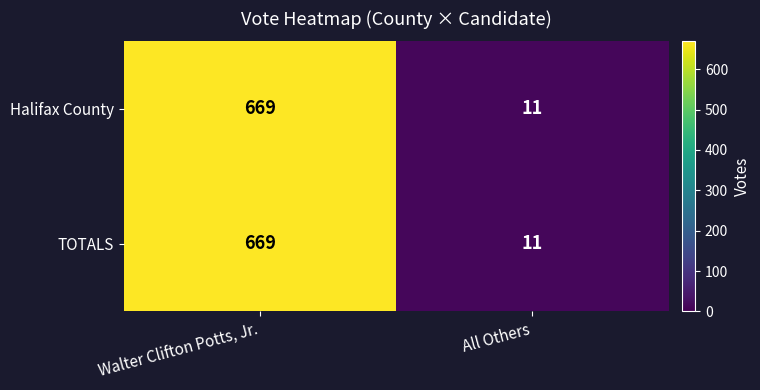

What is the maximum value shown in the chart?

669